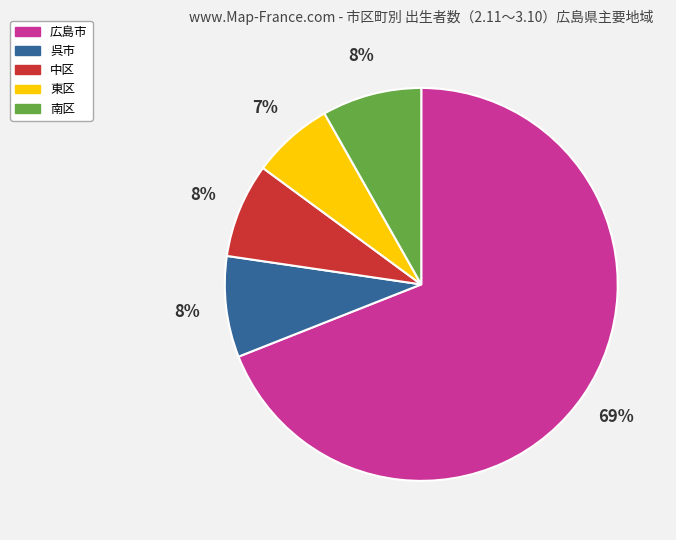

To the nearest percent, what is the difference between the largest and smallest slice percentages?

62%